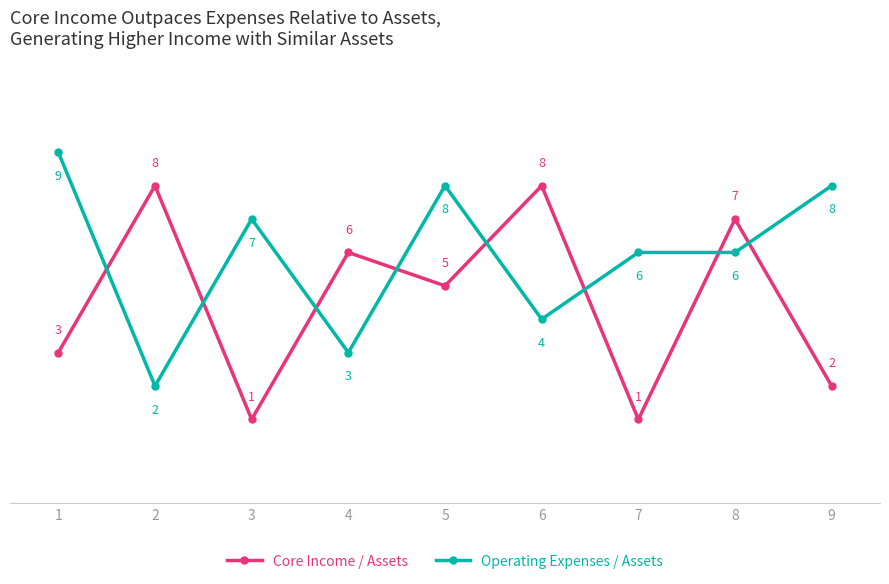

Where is the first local maximum for Core Income / Assets?

2